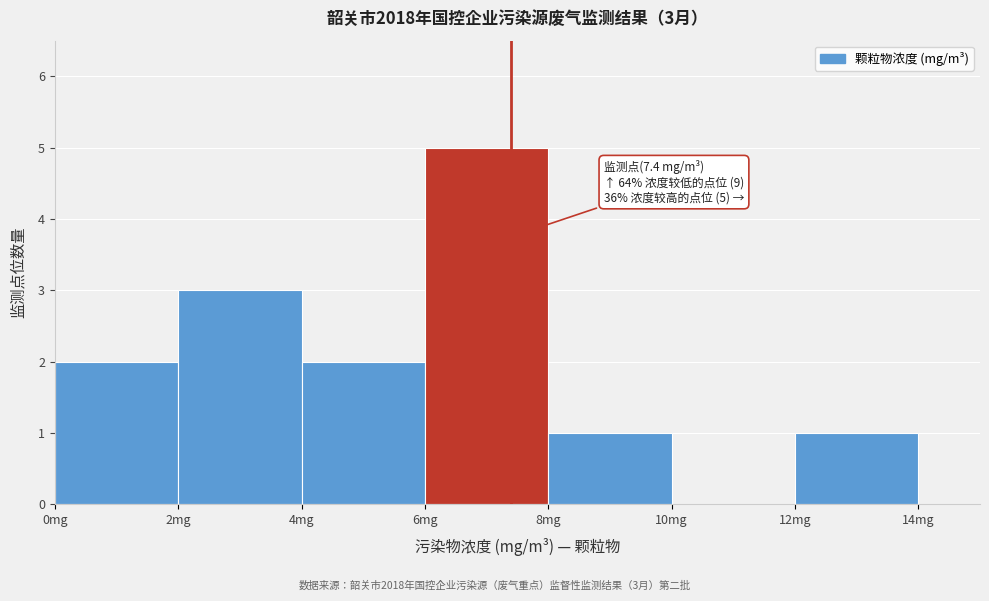

Over which range of the x-axis is the bar tallest?

6 to 8